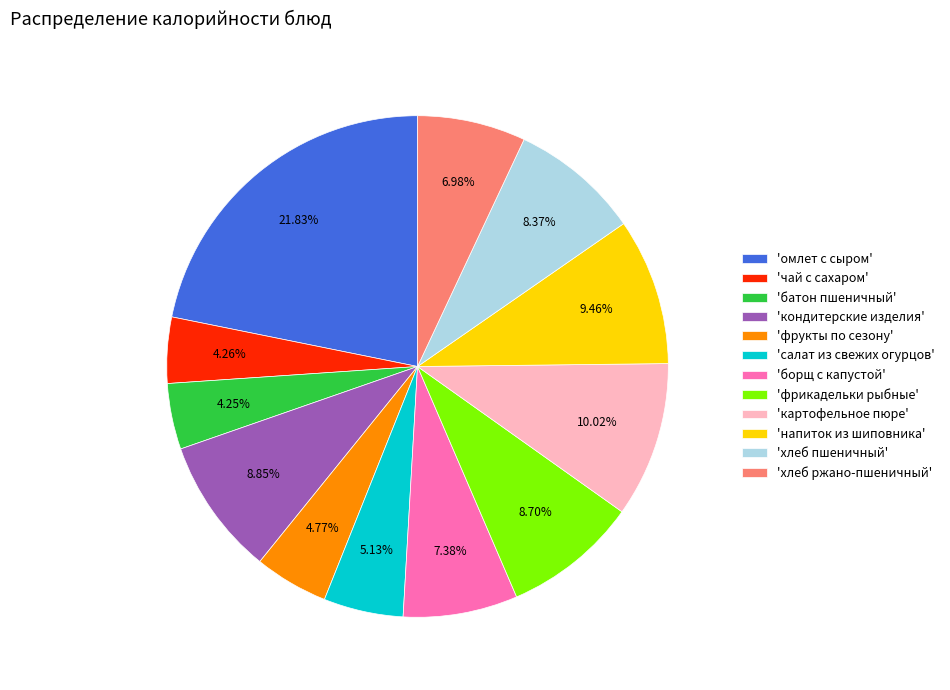

Approximately how many times larger is the value at 'напиток из шиповника' compared to 'салат из свежих огурцов'?

1.8